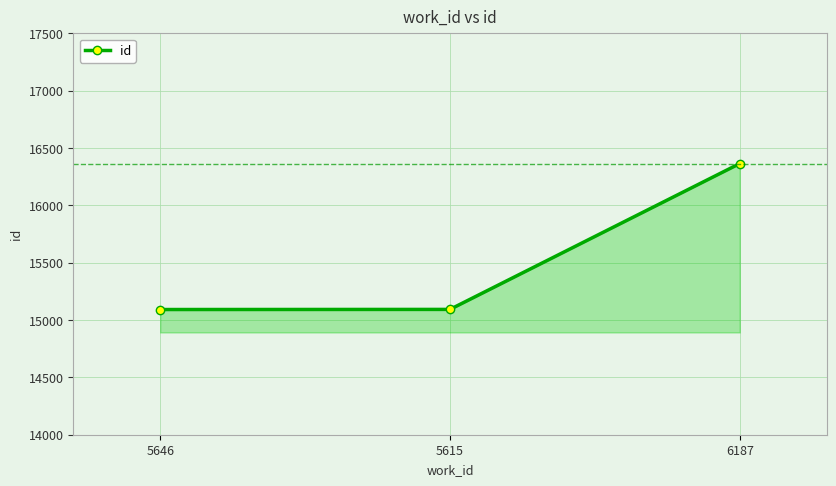

What is the change in value from 5646 to 5615?

+1